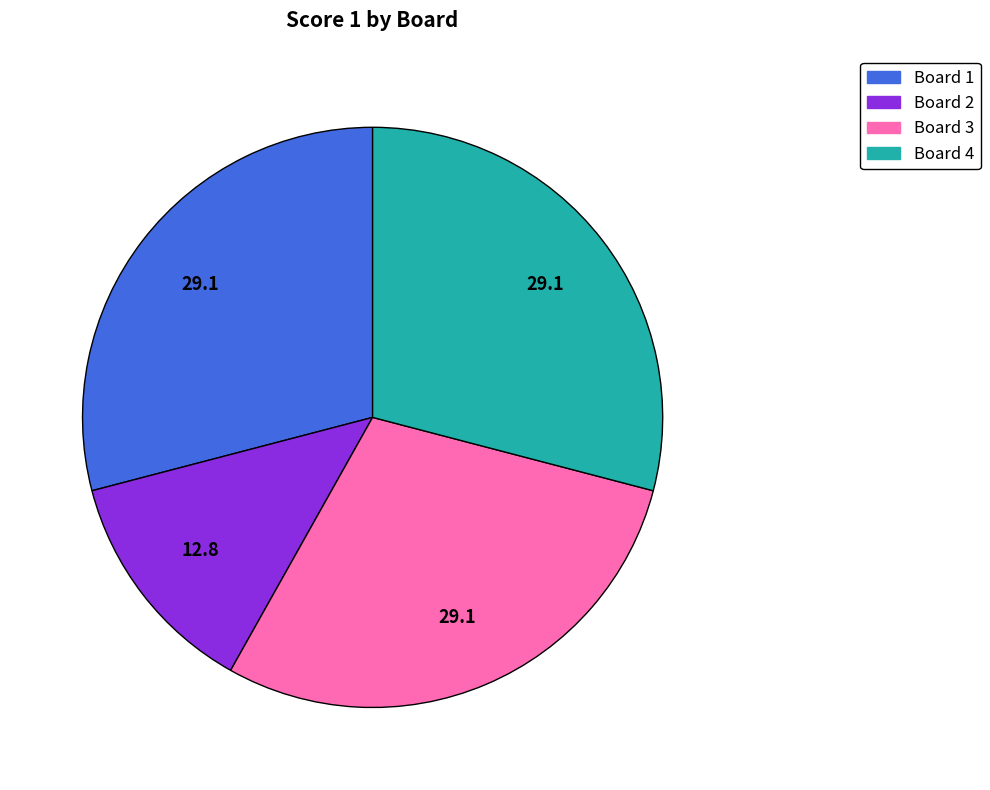

Is Board 1 the majority of the pie?

No